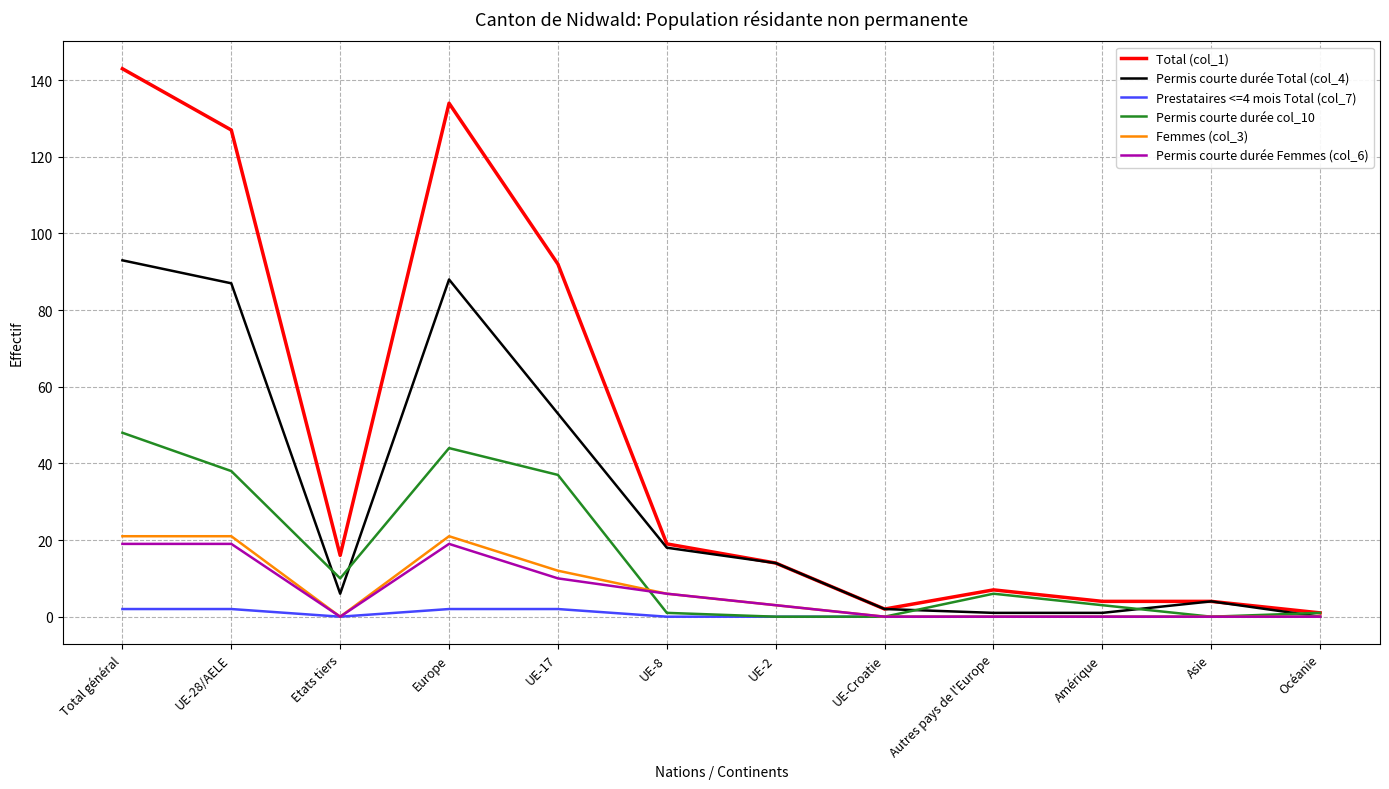

Count the number of categories in the chart.

12